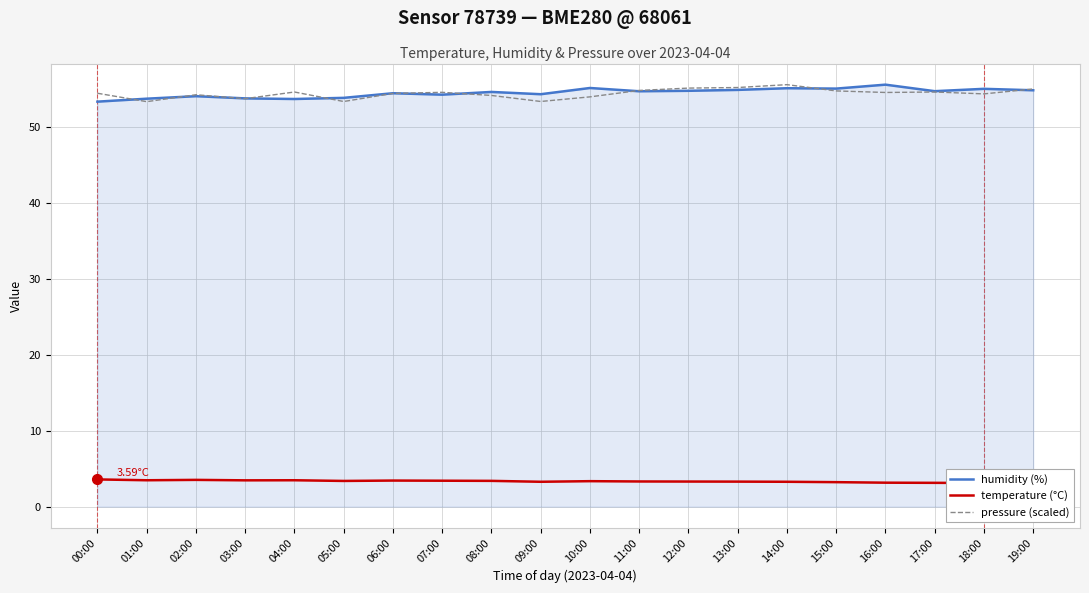

Between 06:00 and 17:00, which is larger?

17:00